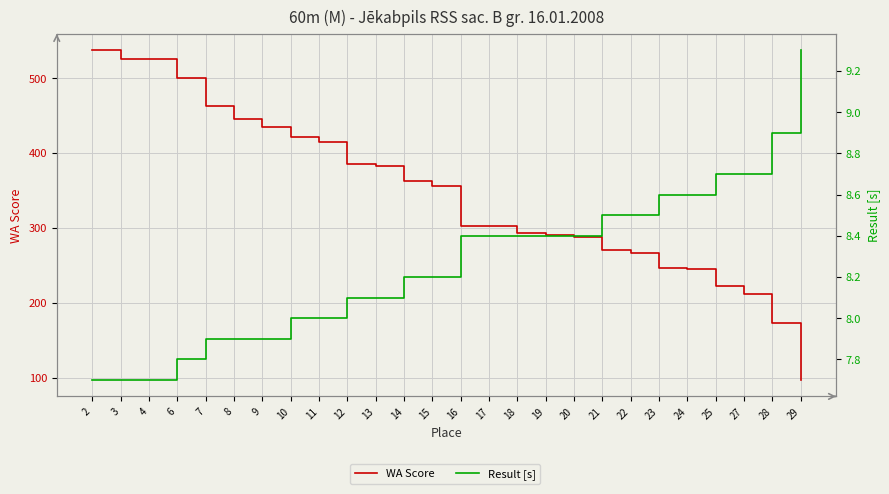

Which series changed the most between 23 and 29?

WA Score